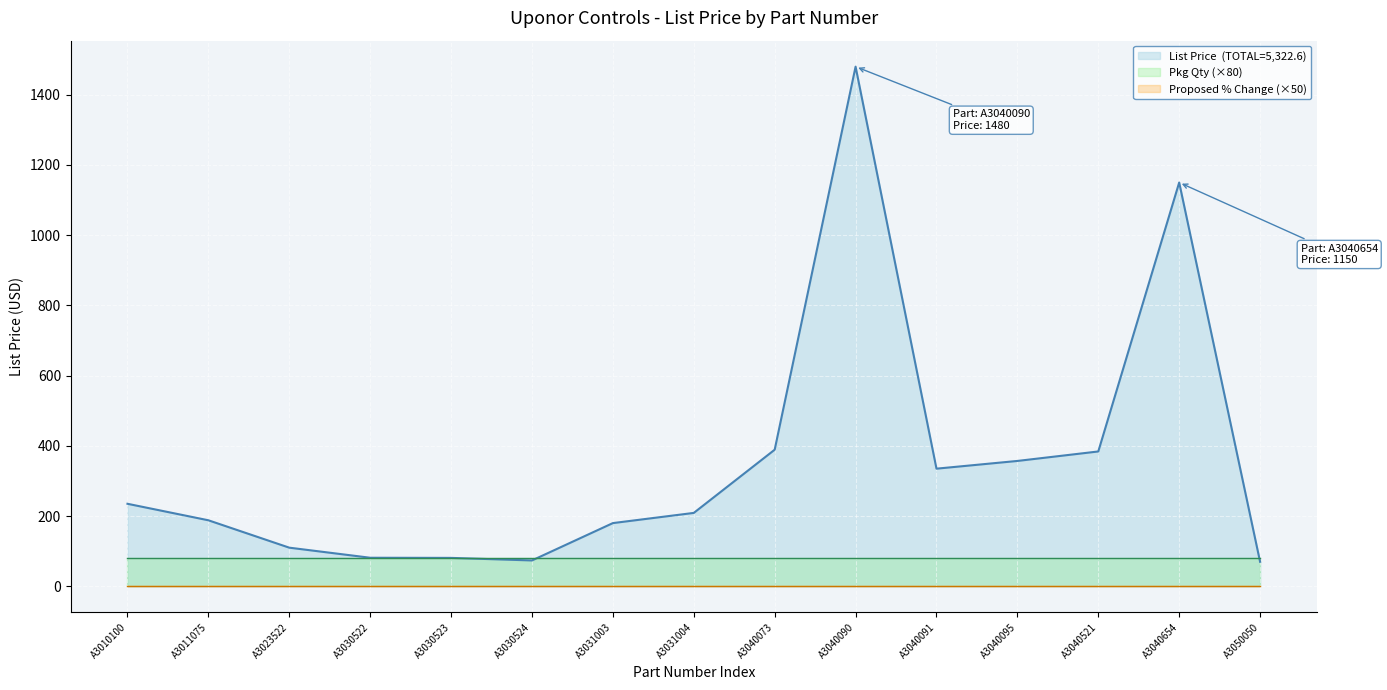

The value of Pkg Qty at A3010100 is 1.0. True or false?

True